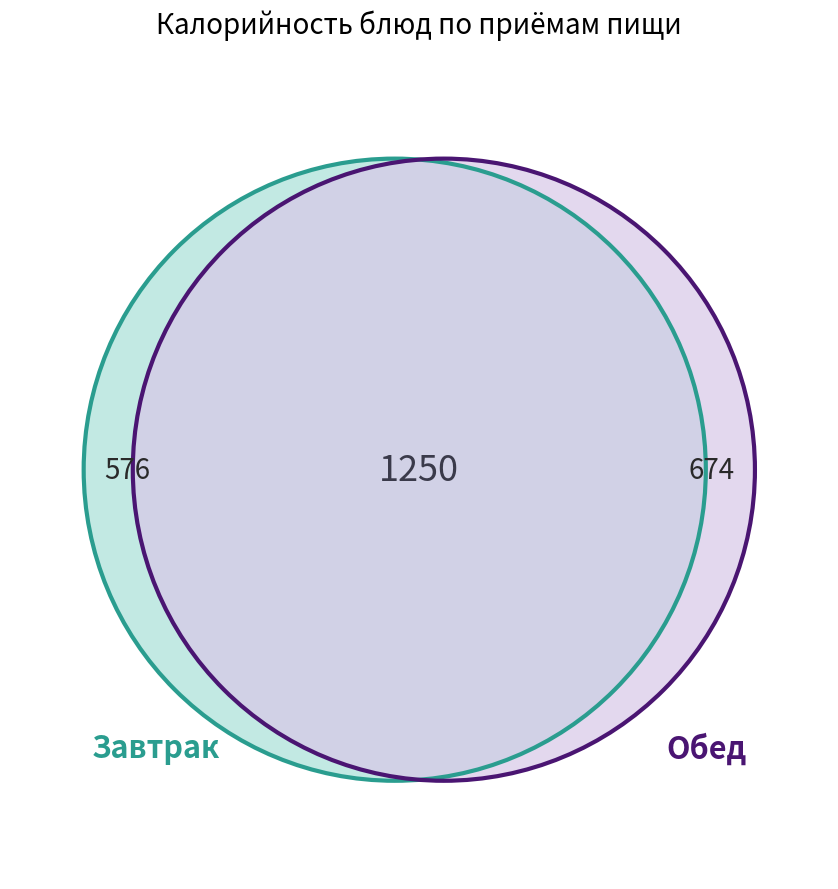

True or false: Хлеб пшеничный (обед) accounts for 17% of the total.

False